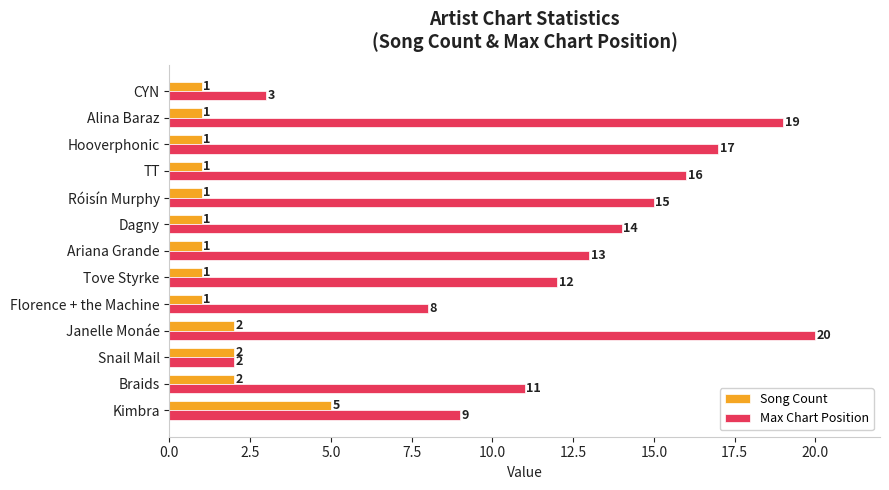

Rank the series at Florence + the Machine from lowest to highest value.

Song Count, Max Chart Position